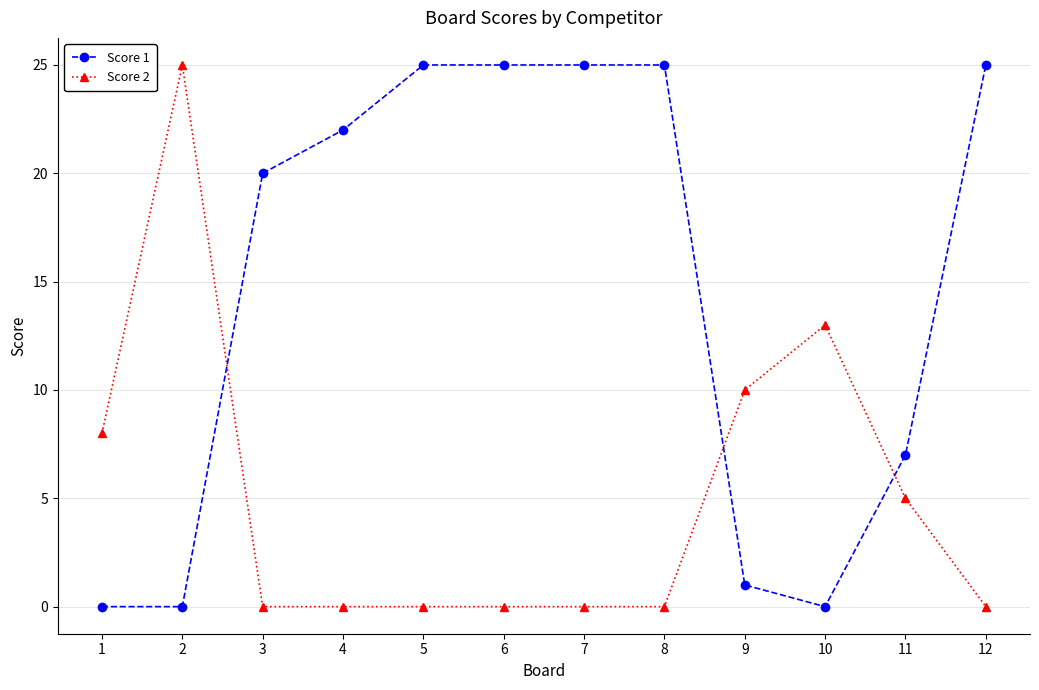

What is the maximum value shown in the chart?

25